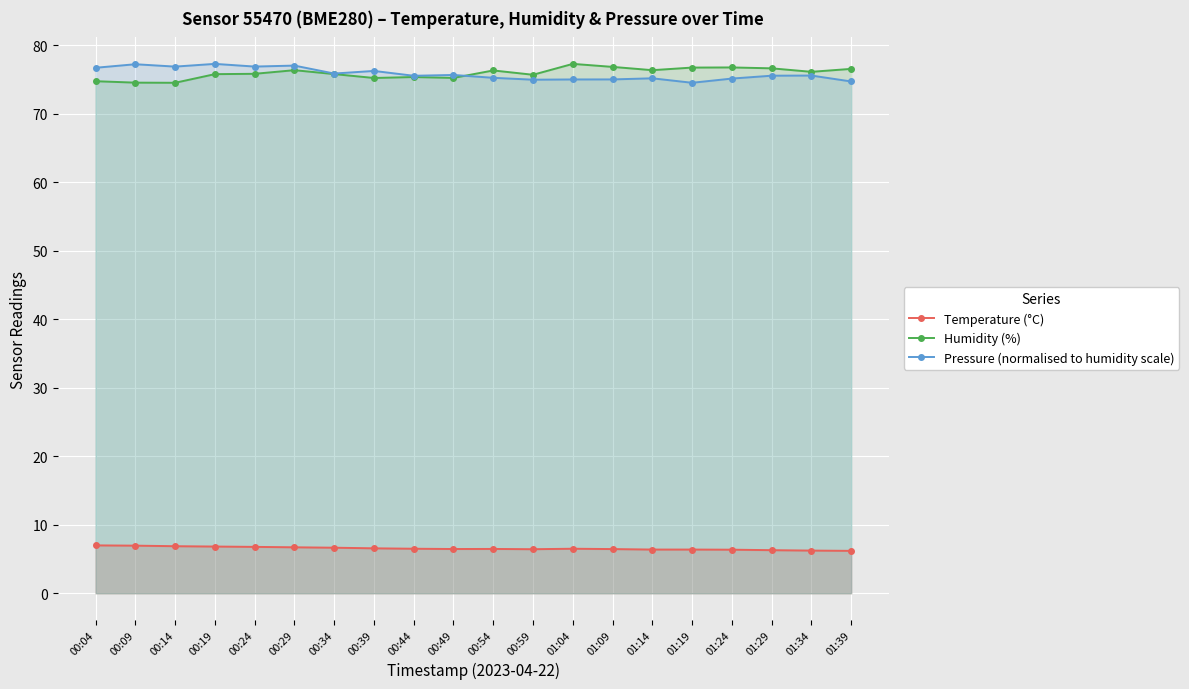

True or false: Humidity (%) has a value of 76.8 at 01:24.

True